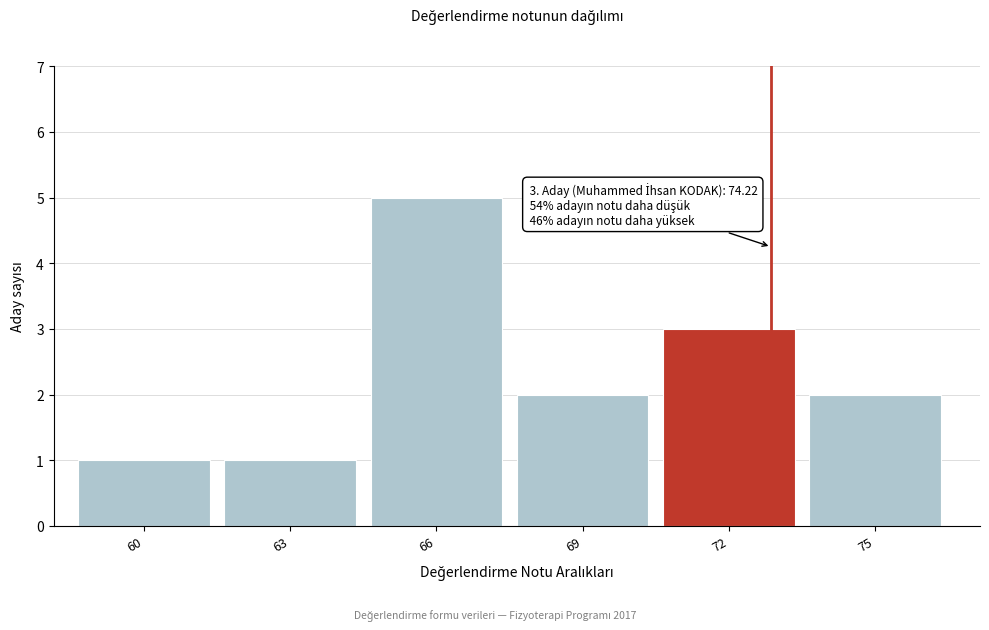

Reading left to right, transcribe all the data shown in this chart.

1	1	5	2	3	2